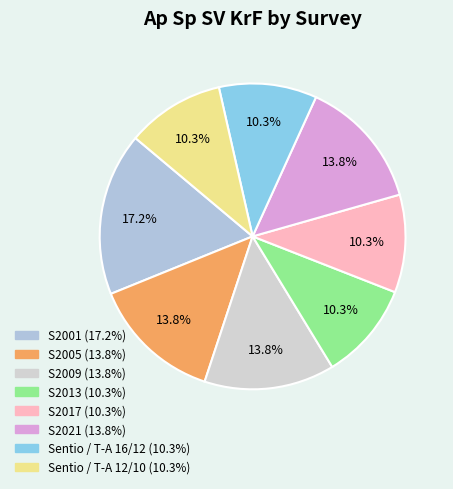

How much of the chart is everything except S2005?

86.2%